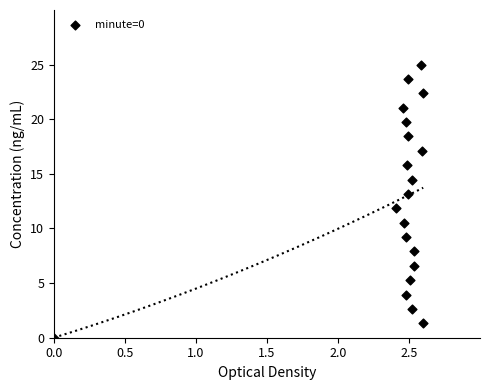

What is the range of X values (max minus min)?

2.6